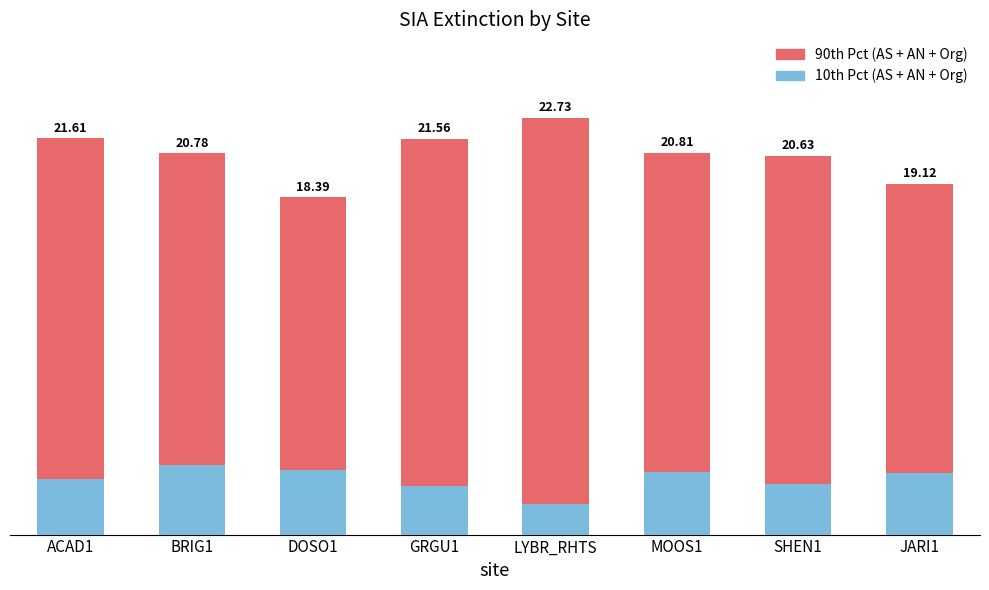

What position from the left is DOSO1?

3